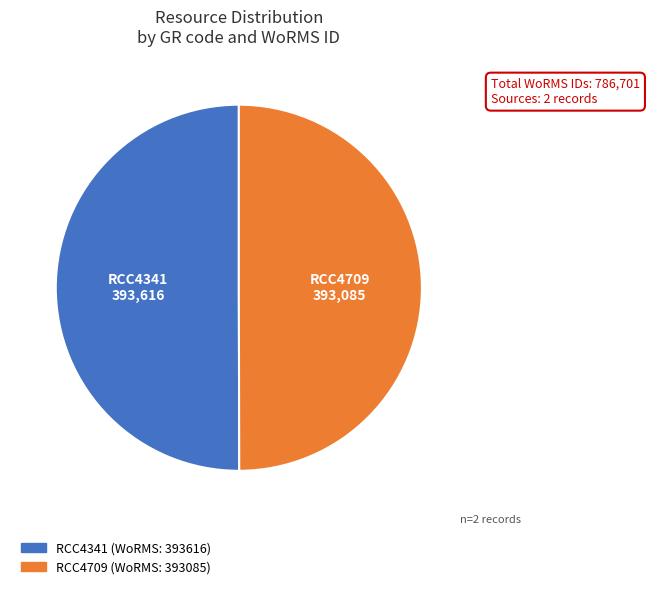

Is it true that RCC4709 is 50% of the pie?

True